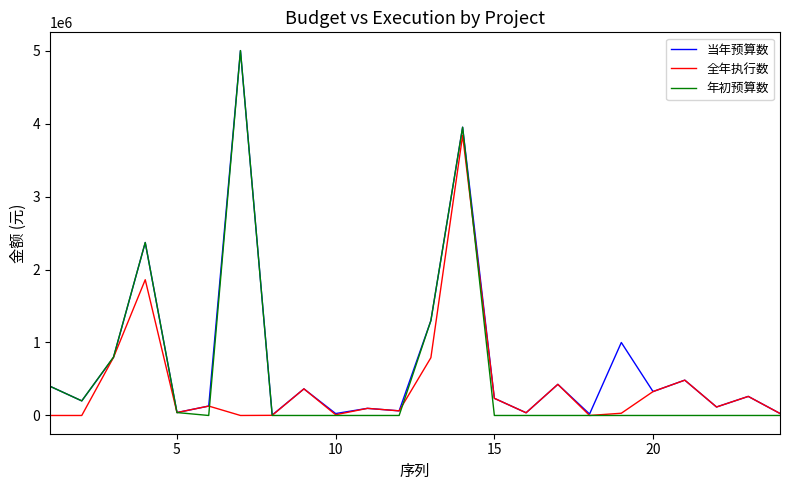

What is the maximum value shown in the chart?

5000000.0